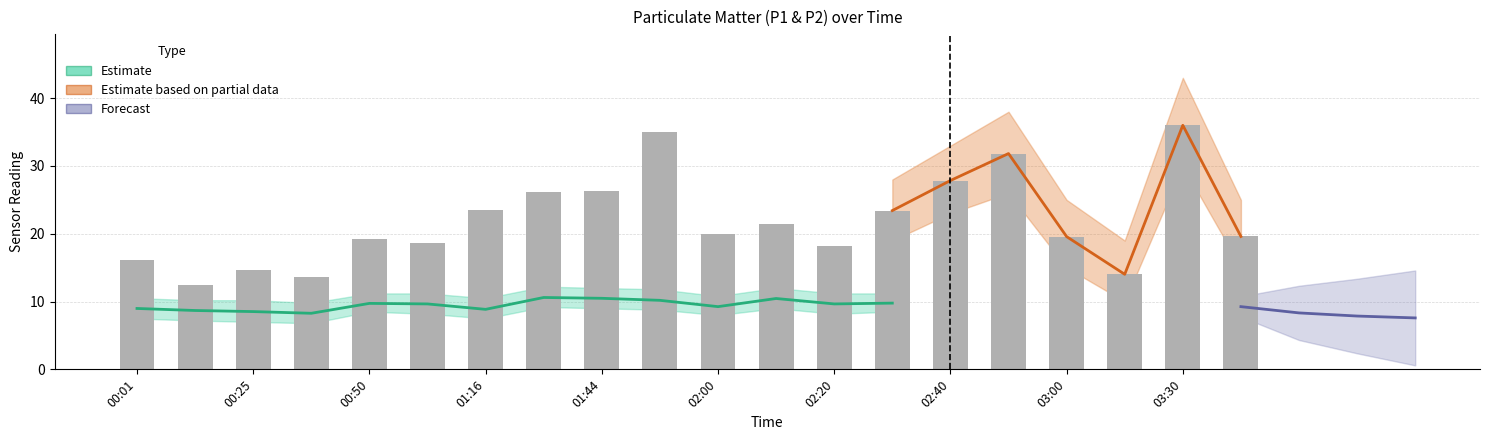

The value at 00:01 is 16.2. True or false?

True